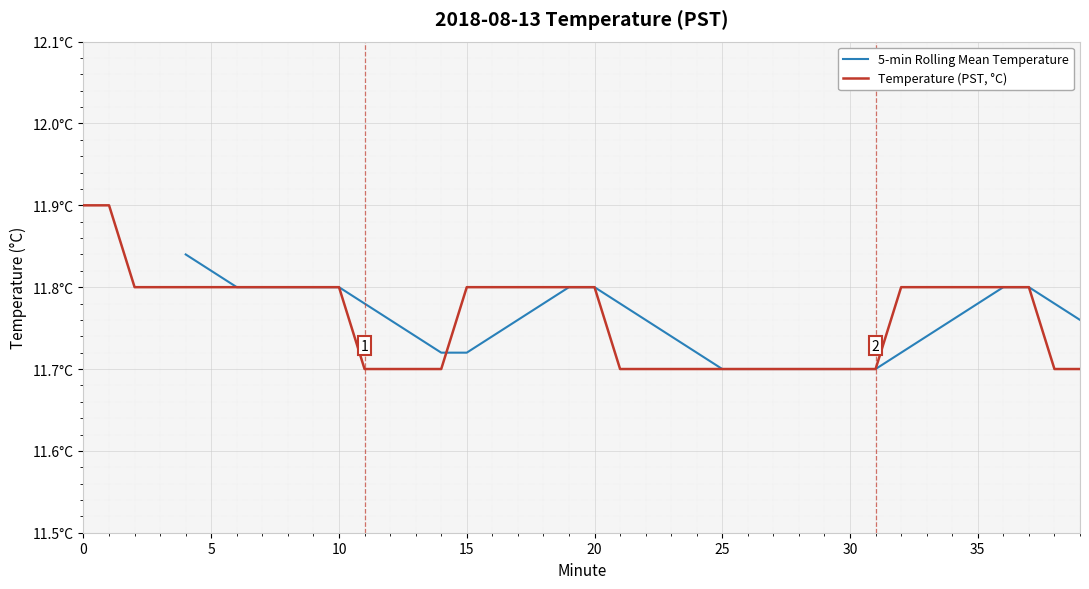

What is the difference between the values at 0 and 29?

0.2